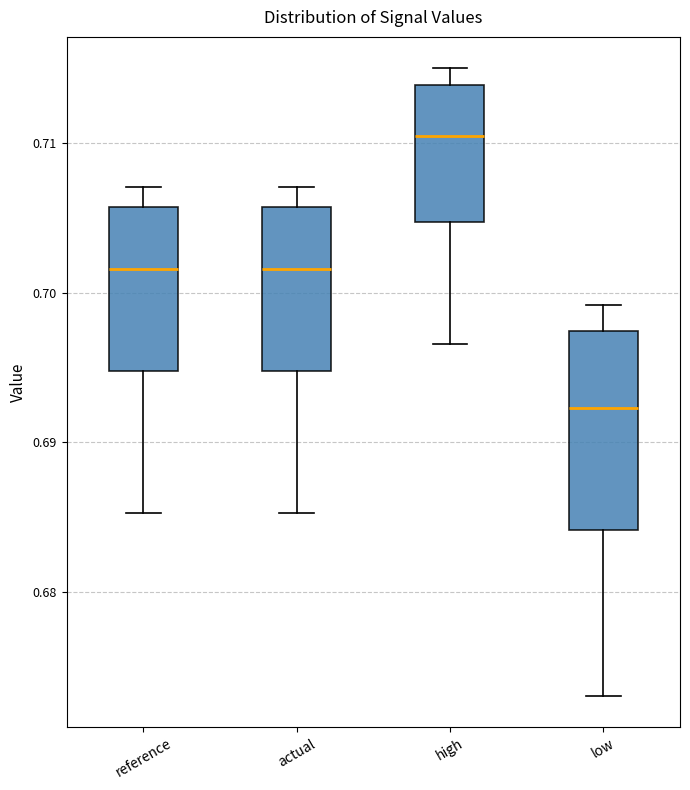

Comparing the boxes themselves (not the whiskers), which one is the tallest?

low